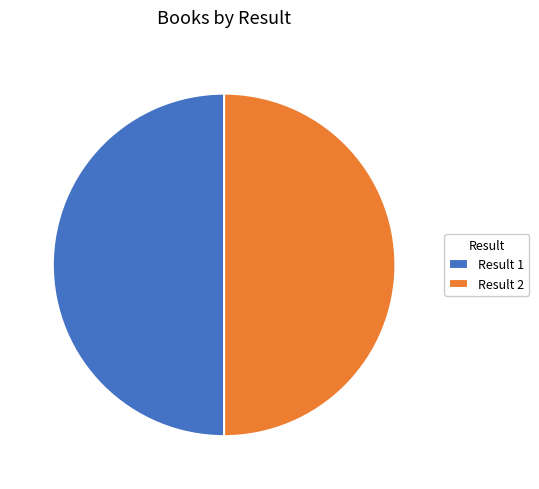

How many segments does this pie chart have?

2